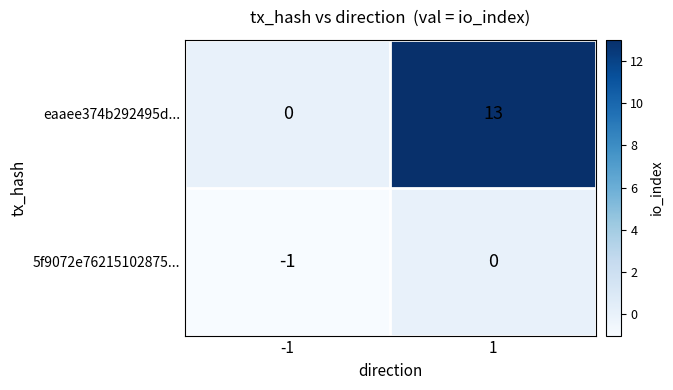

Which series changed the most between -1 and 1?

eaaee374b292495d...